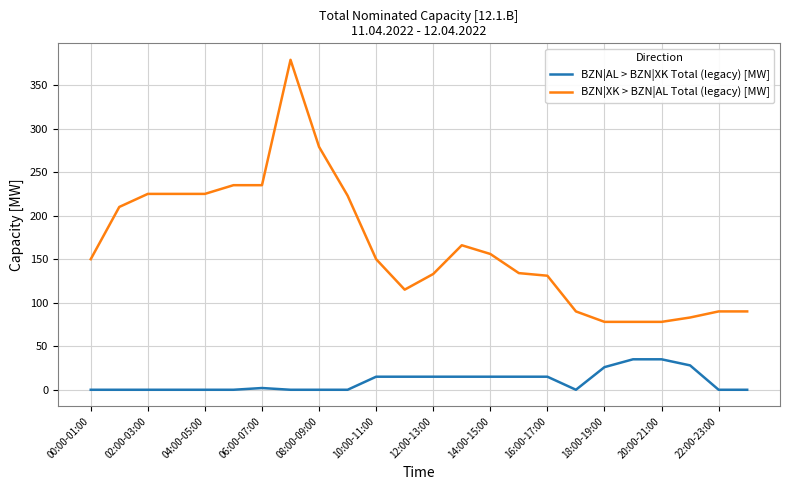

Rank the series by their maximum value, from highest to lowest.

BZN|XK > BZN|AL Total (legacy) [MW], BZN|AL > BZN|XK Total (legacy) [MW]